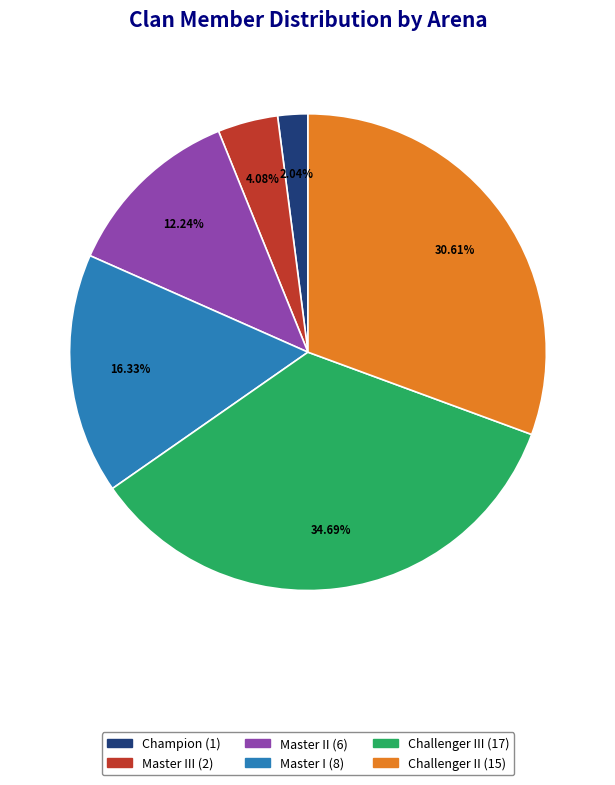

How many slices are in this pie chart?

6